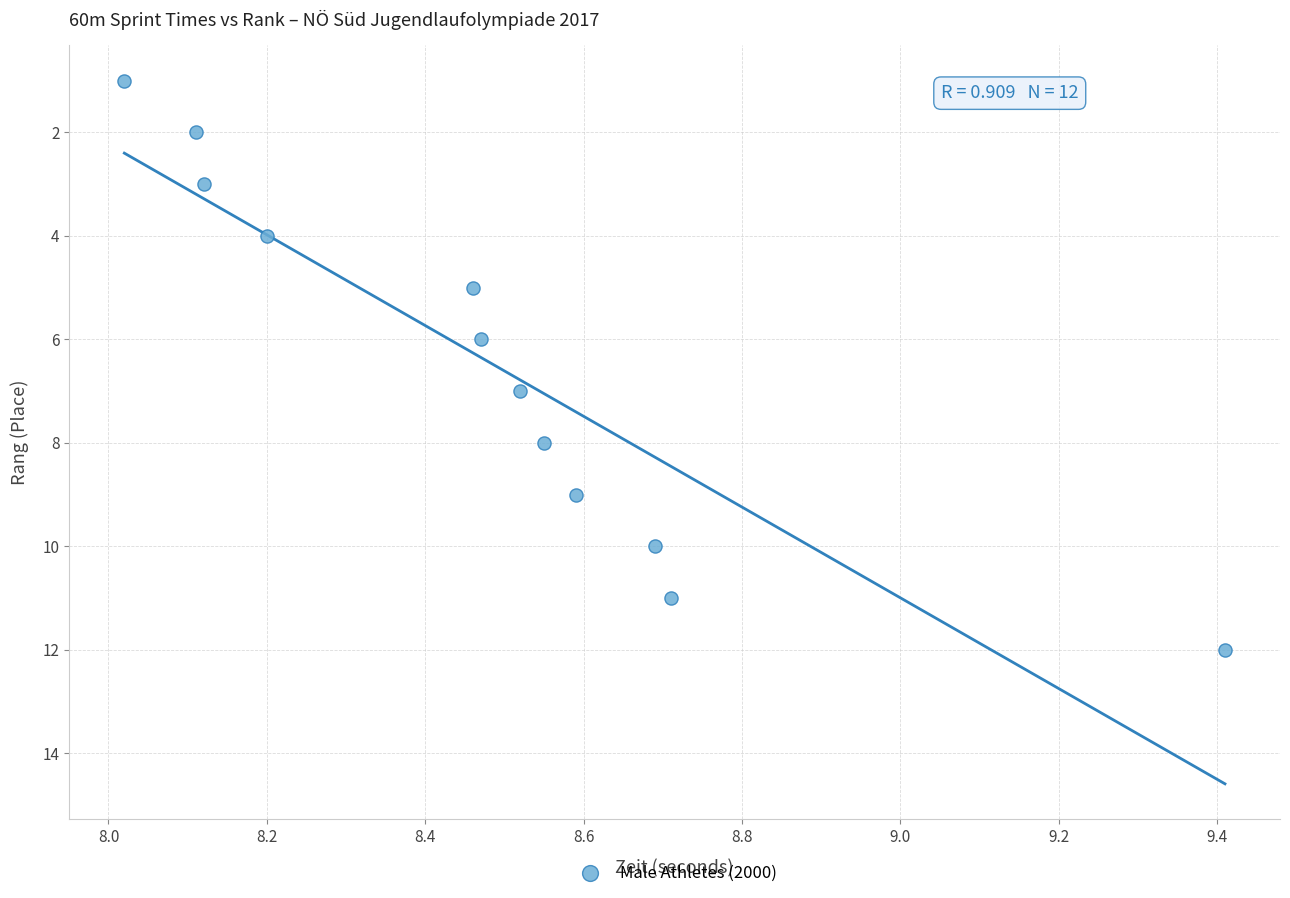

What is the range of Y values (max minus min)?

11